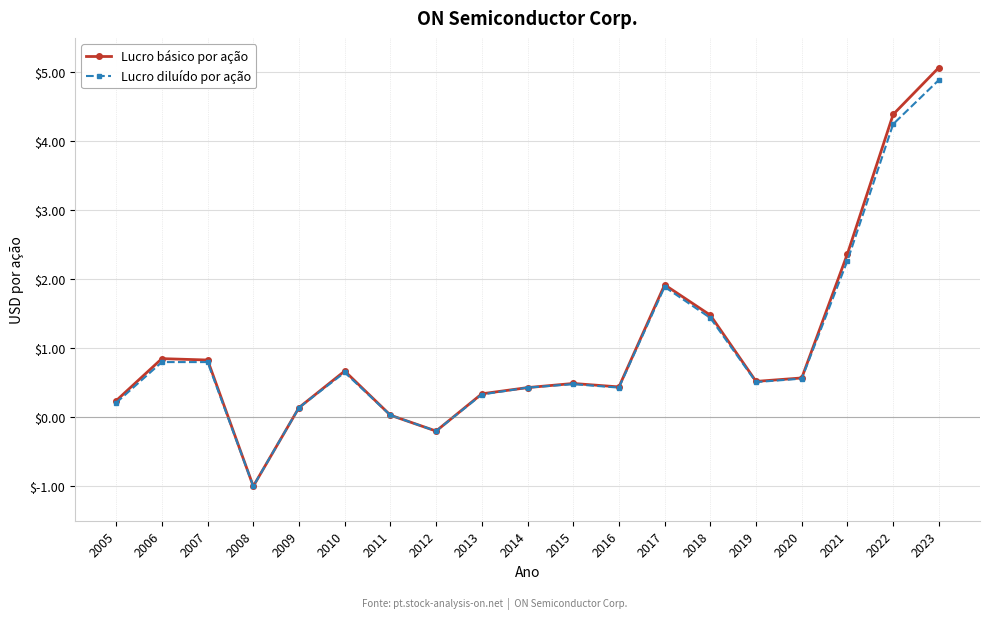

How many lines are shown in the chart?

2